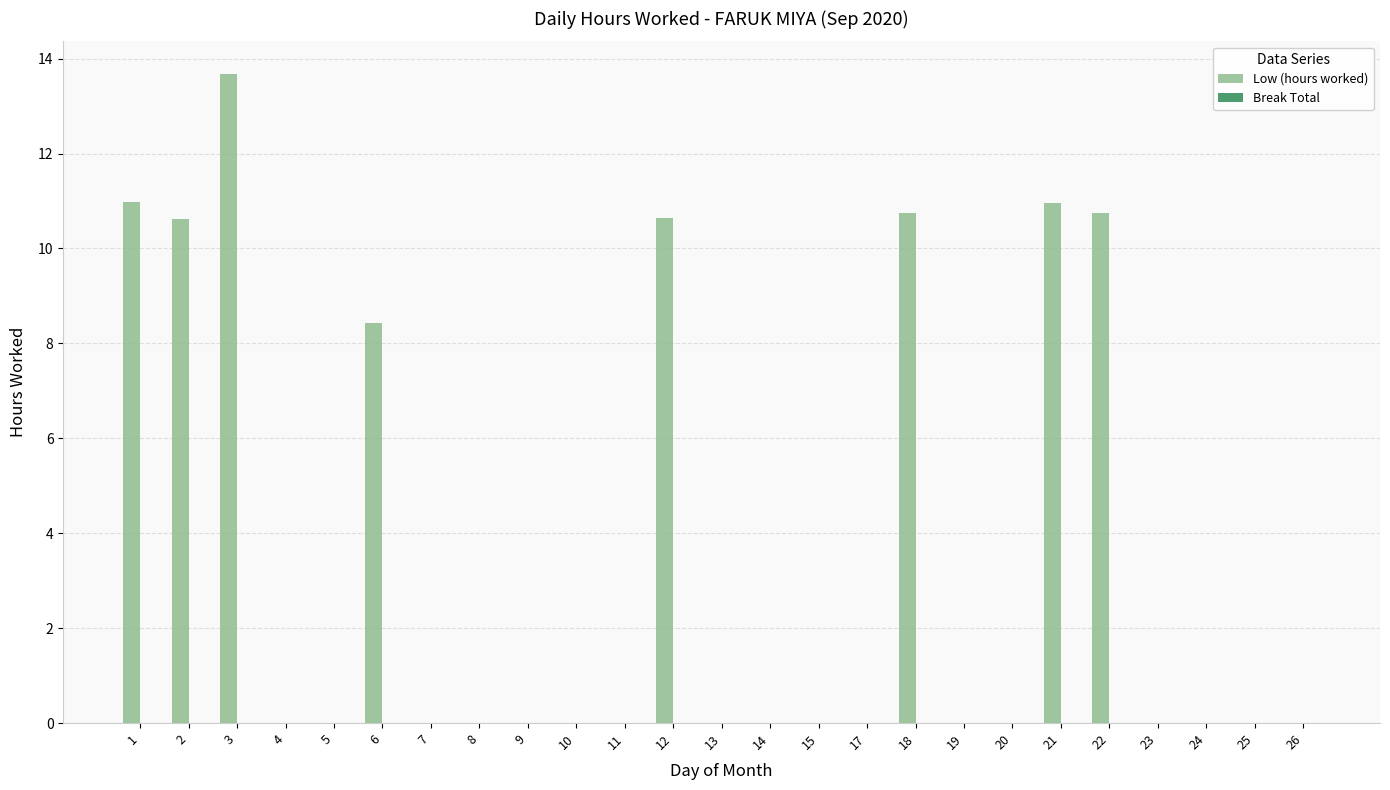

What is the sum of all values?

86.8